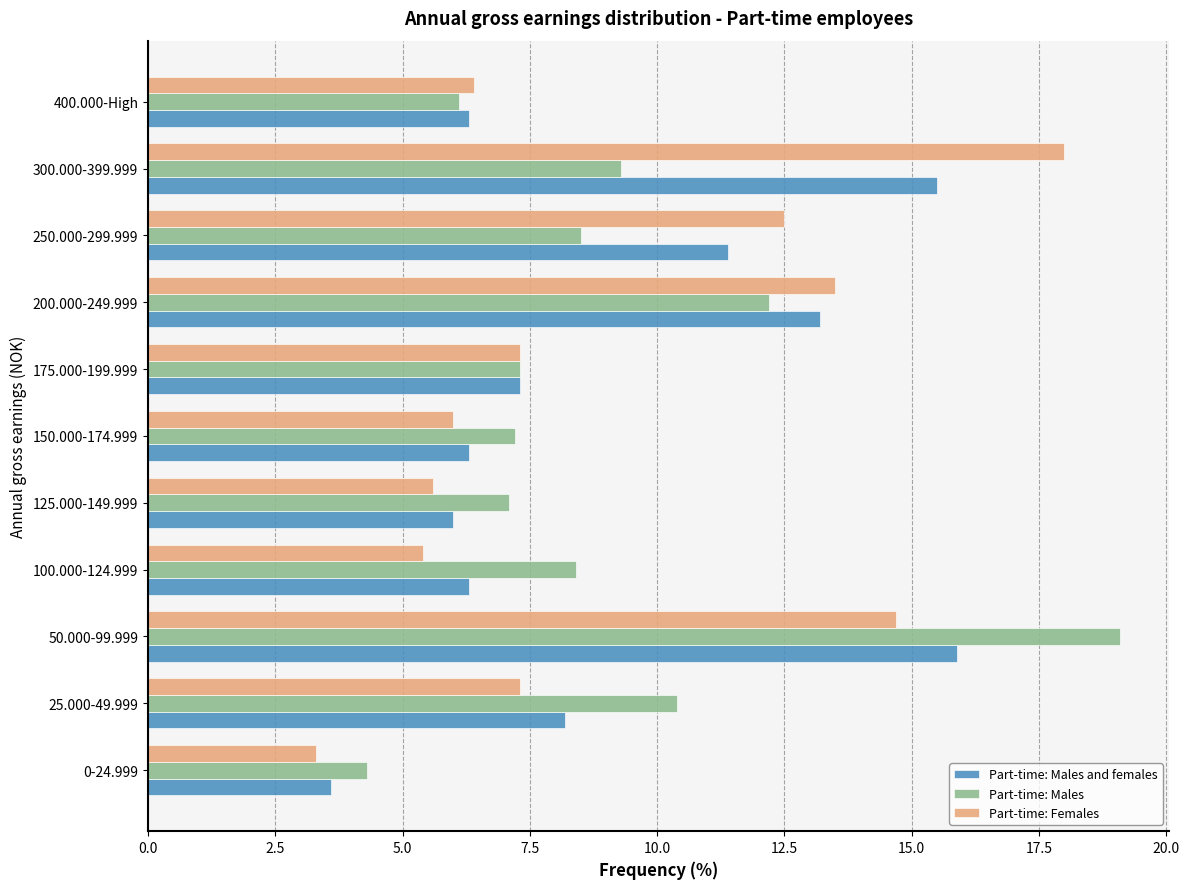

Rank the series at 100.000-124.999 from lowest to highest value.

Part-time: Females, Part-time: Males and females, Part-time: Males